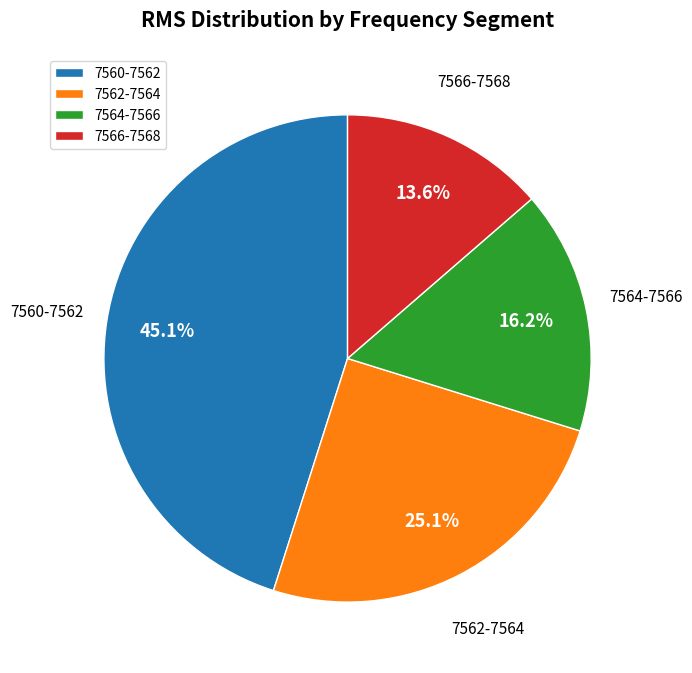

Is there a majority slice in this chart?

No